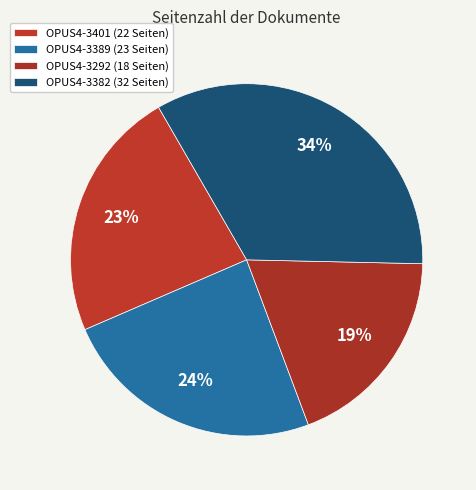

To the nearest percent, what is the combined percentage of OPUS4-3292 and OPUS4-3382?

53%